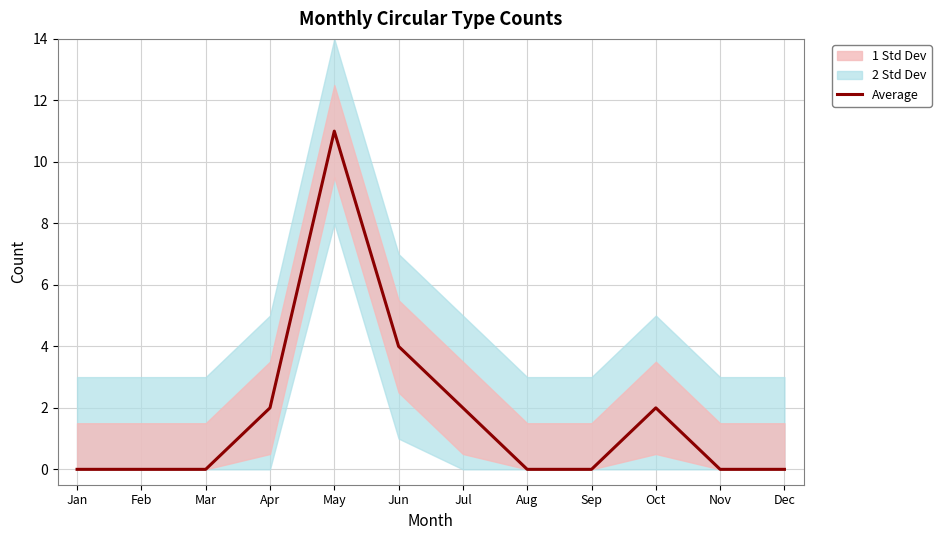

Is it true that the value at Sep is 0?

True